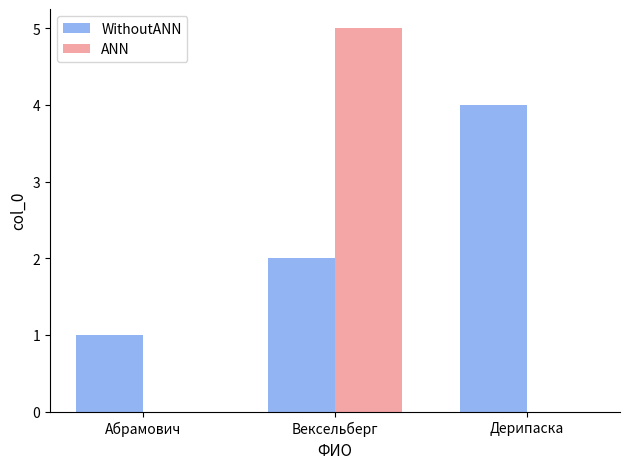

Between Вексельберг and Дерипаска, which series saw the biggest shift?

ANN